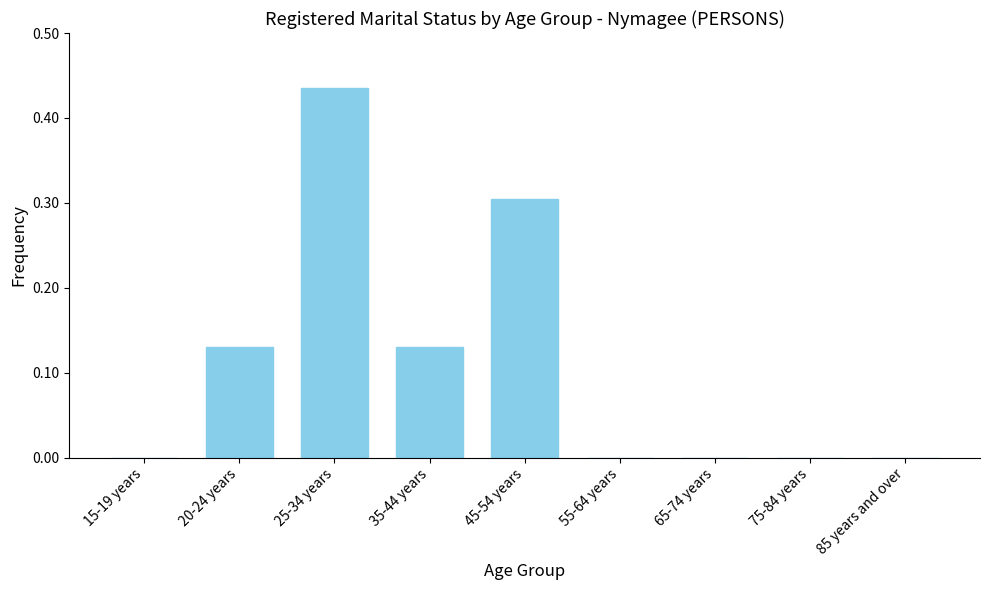

The value at 15-19 years is 0.0. True or false?

True